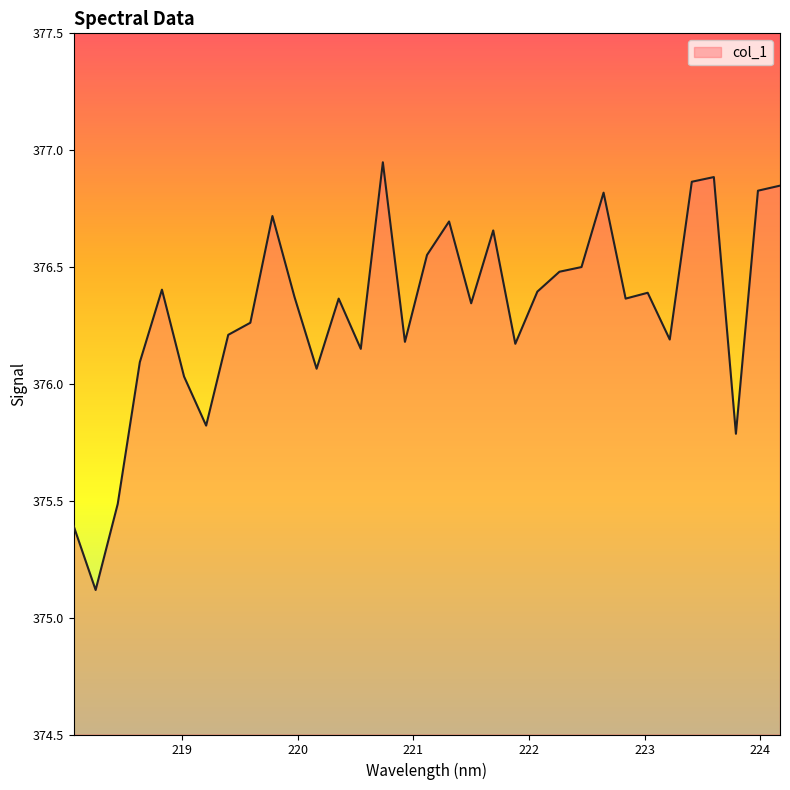

What is the minimum value shown in the chart?

375.1